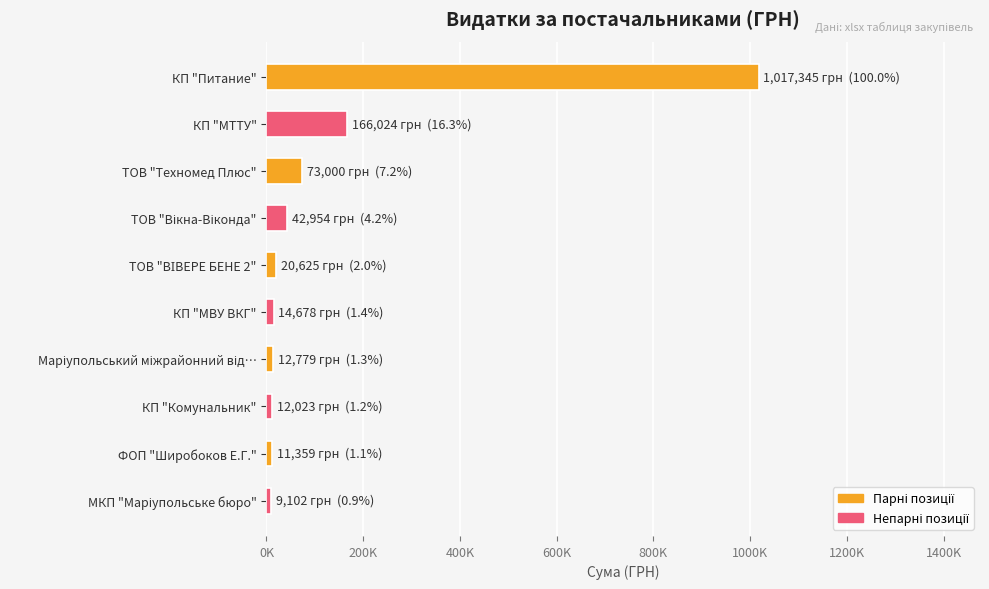

Are the bars horizontal?

Yes